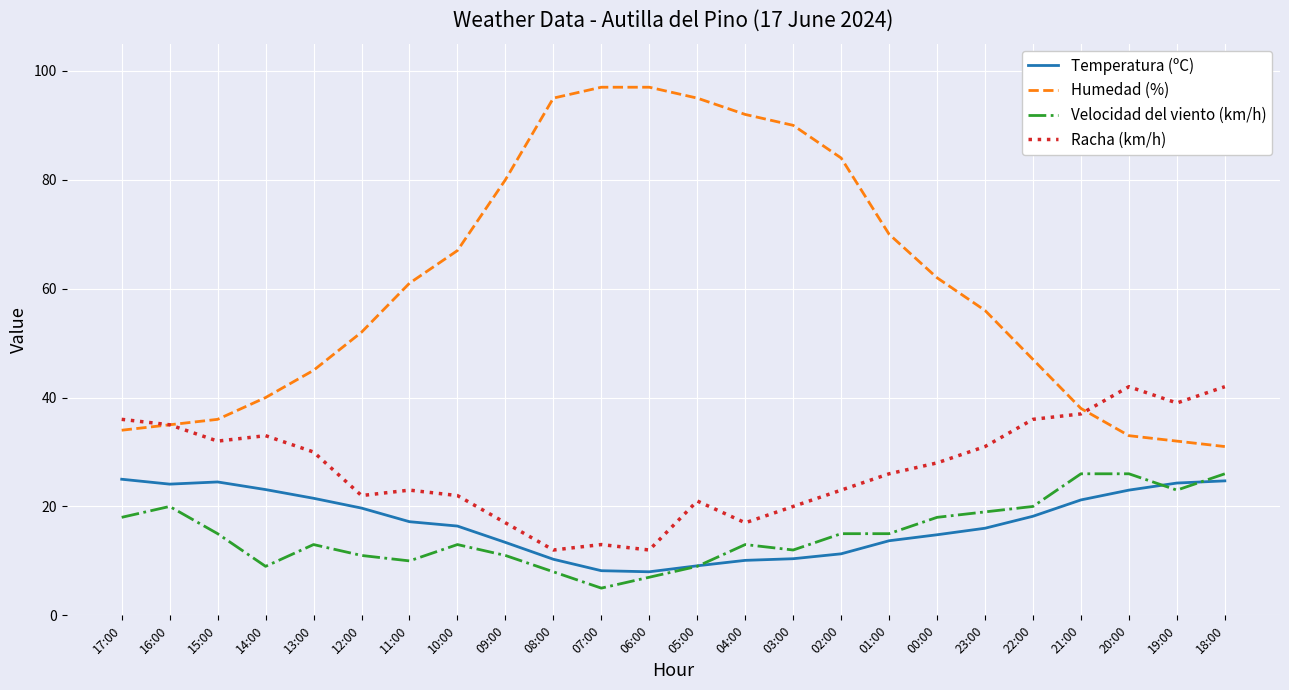

What is the total value across all series at 18:00?

123.7